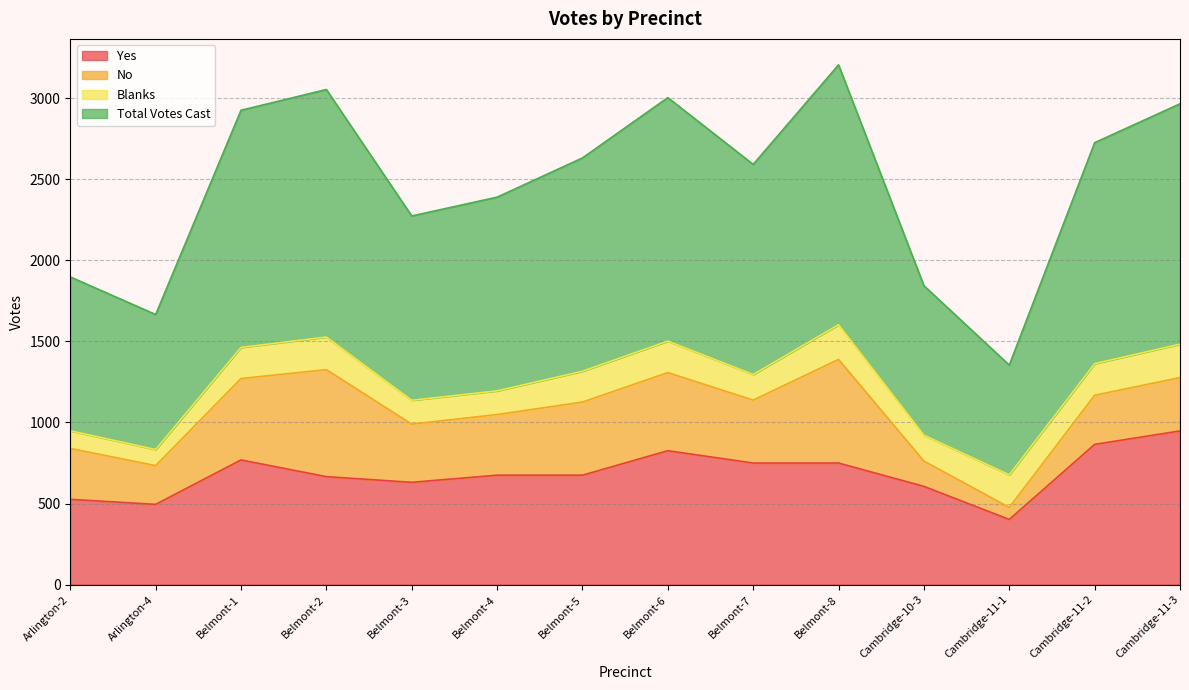

True or false: Total Votes Cast has a value of 533 at Cambridge-11-2.

False